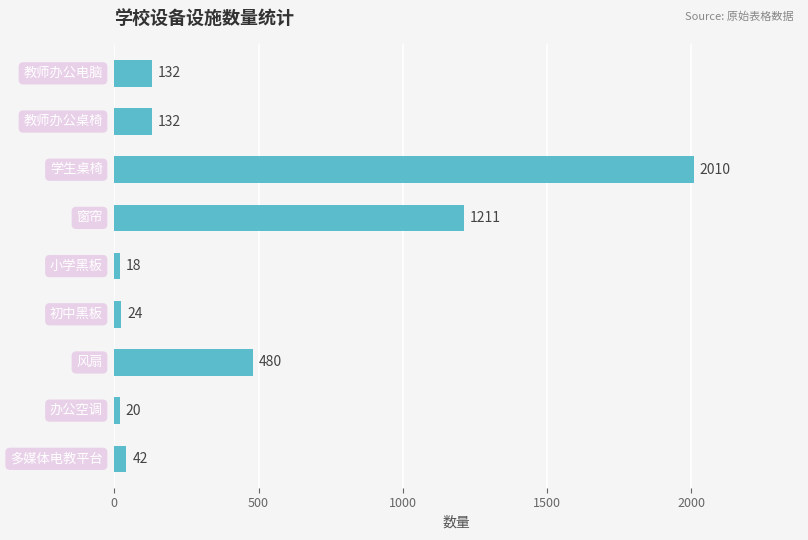

Count the number of data series in this chart.

1